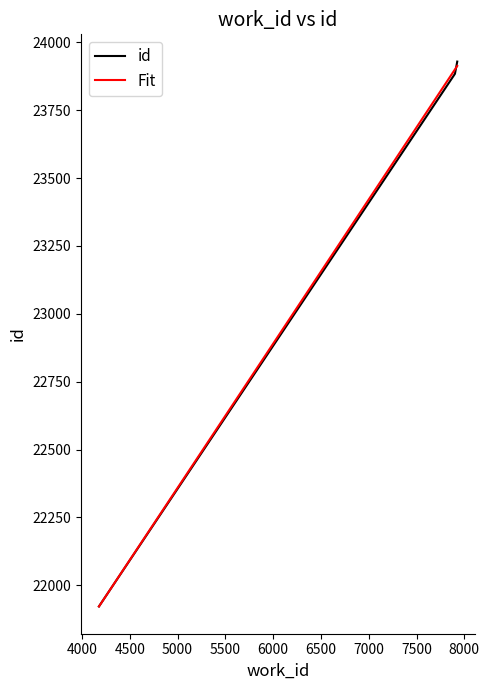

What is the minimum value for id?

21922.0